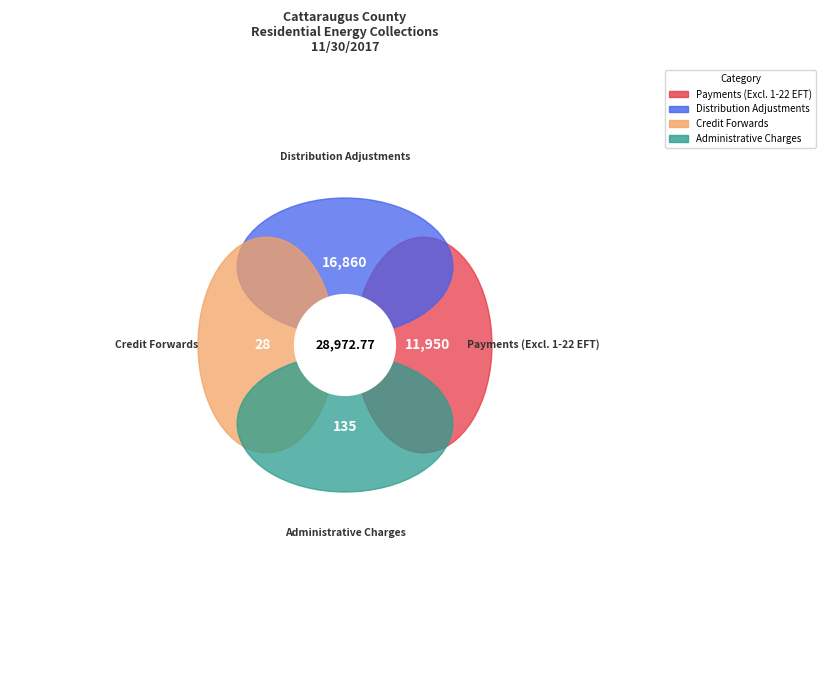

To the nearest percent, what portion does Payments (Excluding 1-22 EFT) represent?

41%